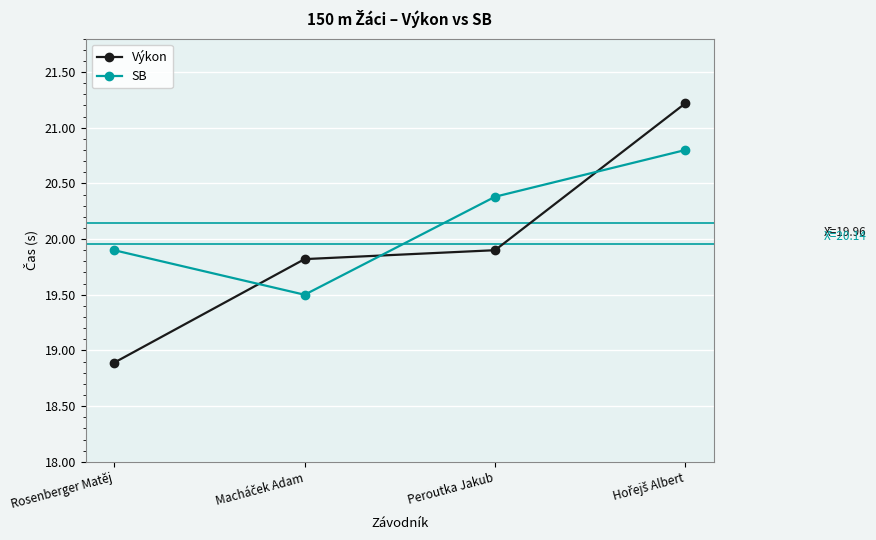

True or false: SB has a value of 9.1 at Peroutka Jakub.

False